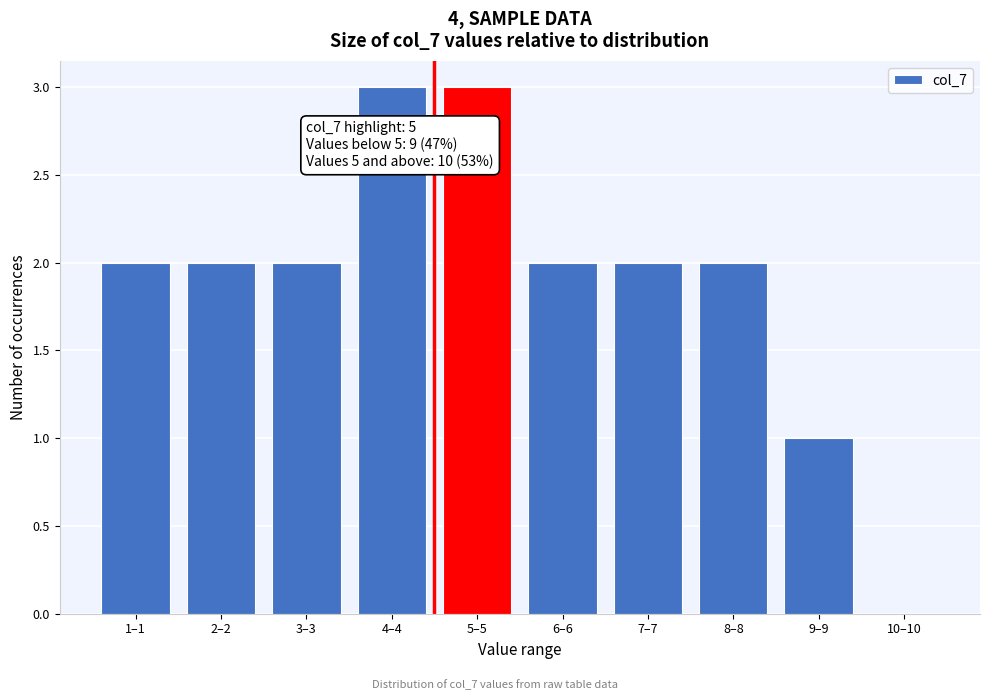

Reading right to left, list all the values displayed in this chart.

10–10=0	9–9=1	8–8=2	7–7=2	6–6=2	5–5=3	4–4=3	3–3=2	2–2=2	1–1=2